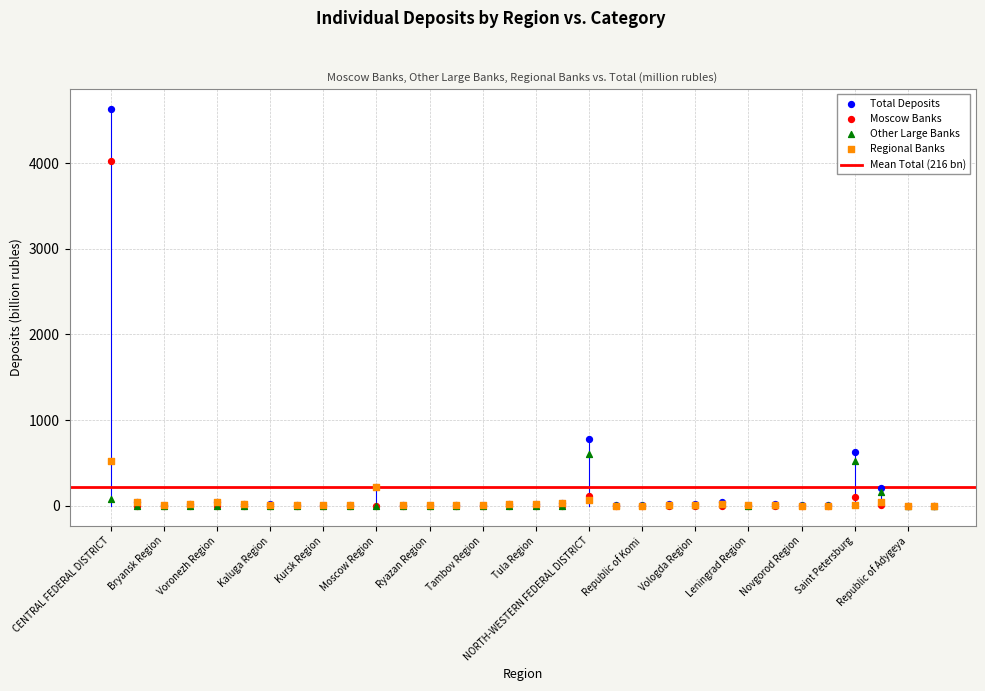

Across all series, what Y value is closest to 2315?

775.1